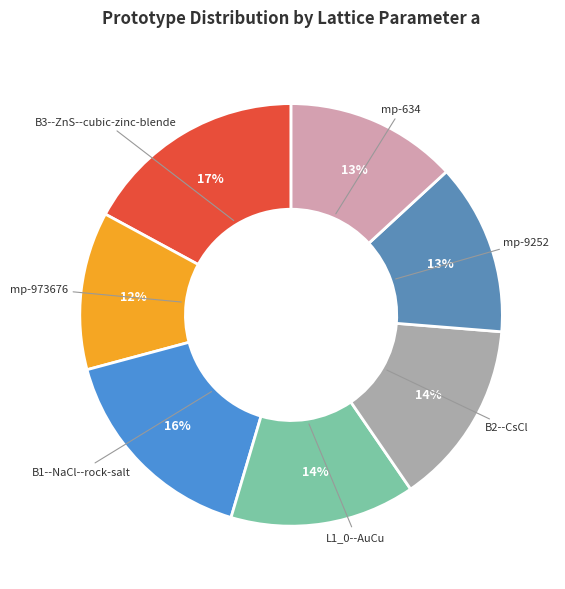

Does mp-634 account for over 50% of the chart?

No